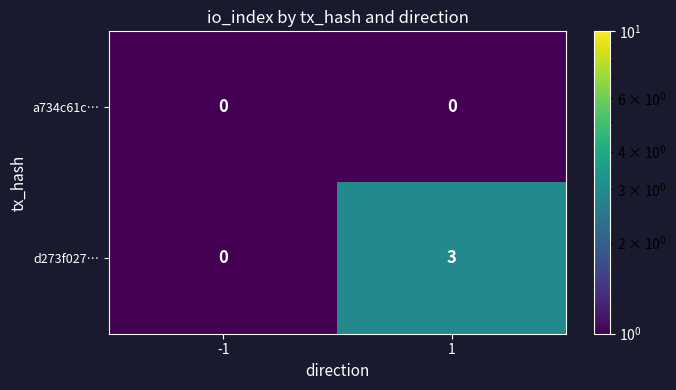

Which series has the largest total across all categories?

d273f027…